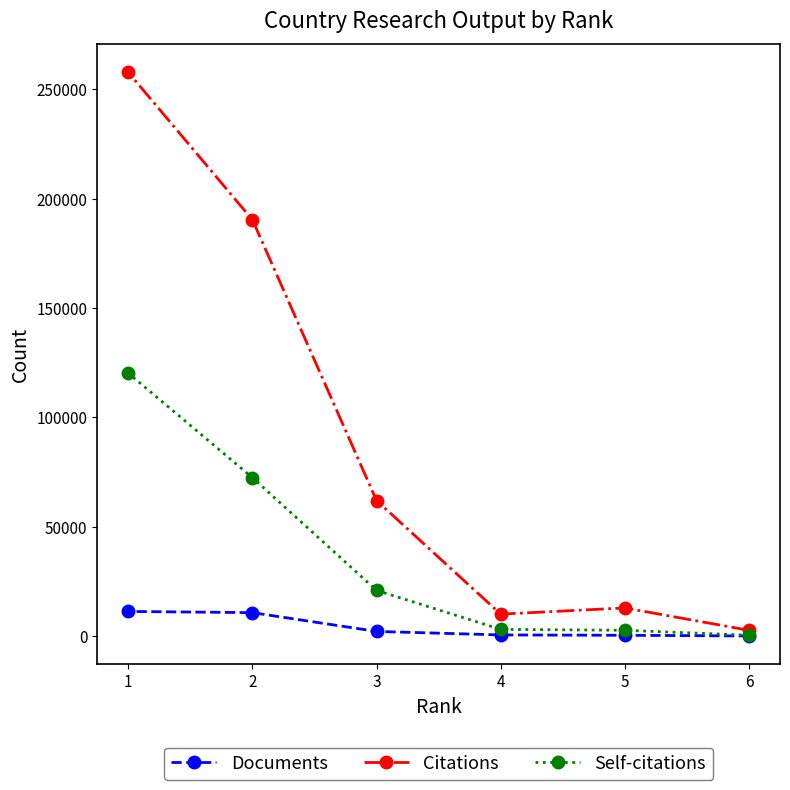

What are all the series names shown in the legend?

Documents, Citations, Self-citations